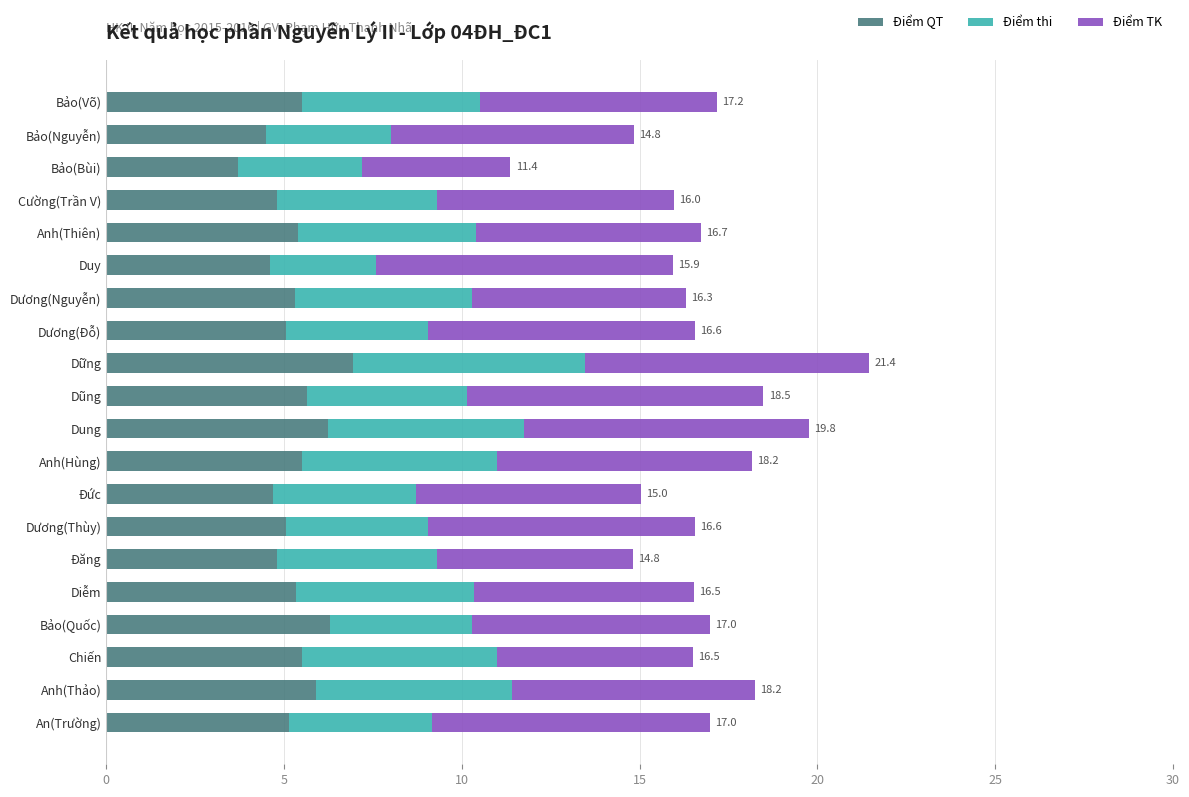

What is the sum of all Điểm QT values?

106.0